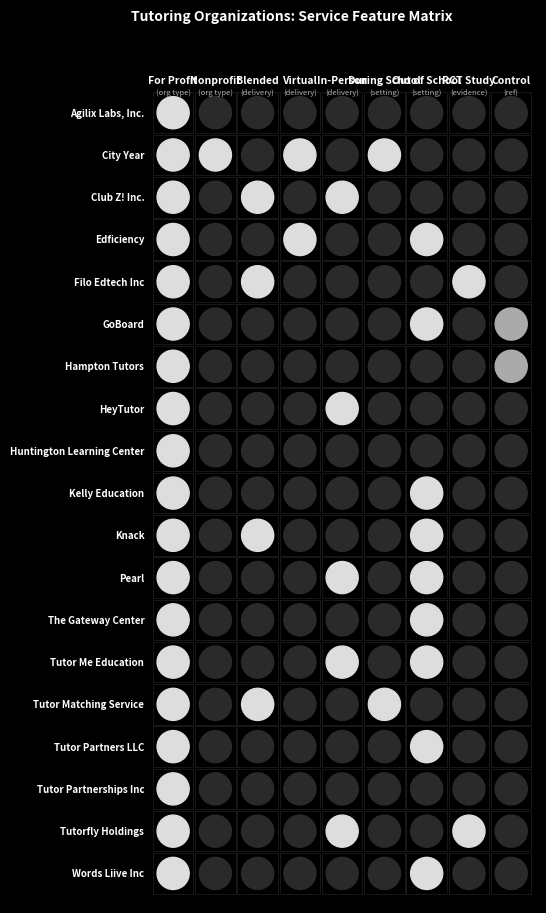

Reading left to right, what are all the values shown in this chart?

Agilix Labs, Inc.: 0=1	1=0	2=0	3=0	4=0	5=0	6=0	7=0	8=0
City Year: 0=1	1=1	2=0	3=1	4=0	5=1	6=0	7=0	8=0
Club Z! Inc.: 0=1	1=0	2=1	3=0	4=1	5=0	6=0	7=0	8=0
Edficiency: 0=1	1=0	2=0	3=1	4=0	5=0	6=1	7=0	8=0
Filo Edtech Inc: 0=1	1=0	2=1	3=0	4=0	5=0	6=0	7=1	8=0
GoBoard: 0=1	1=0	2=0	3=0	4=0	5=0	6=1	7=0	8=1
Hampton Tutors: 0=1	1=0	2=0	3=0	4=0	5=0	6=0	7=0	8=1
HeyTutor: 0=1	1=0	2=0	3=0	4=1	5=0	6=0	7=0	8=0
Huntington Learning Center: 0=1	1=0	2=0	3=0	4=0	5=0	6=0	7=0	8=0
Kelly Education: 0=1	1=0	2=0	3=0	4=0	5=0	6=1	7=0	8=0
Knack: 0=1	1=0	2=1	3=0	4=0	5=0	6=1	7=0	8=0
Pearl: 0=1	1=0	2=0	3=0	4=1	5=0	6=1	7=0	8=0
The Gateway Center: 0=1	1=0	2=0	3=0	4=0	5=0	6=1	7=0	8=0
Tutor Me Education: 0=1	1=0	2=0	3=0	4=1	5=0	6=1	7=0	8=0
Tutor Matching Service: 0=1	1=0	2=1	3=0	4=0	5=1	6=0	7=0	8=0
Tutor Partners LLC: 0=1	1=0	2=0	3=0	4=0	5=0	6=1	7=0	8=0
Tutor Partnerships Inc: 0=1	1=0	2=0	3=0	4=0	5=0	6=0	7=0	8=0
Tutorfly Holdings: 0=1	1=0	2=0	3=0	4=1	5=0	6=0	7=1	8=0
Words Liive Inc: 0=1	1=0	2=0	3=0	4=0	5=0	6=1	7=0	8=0